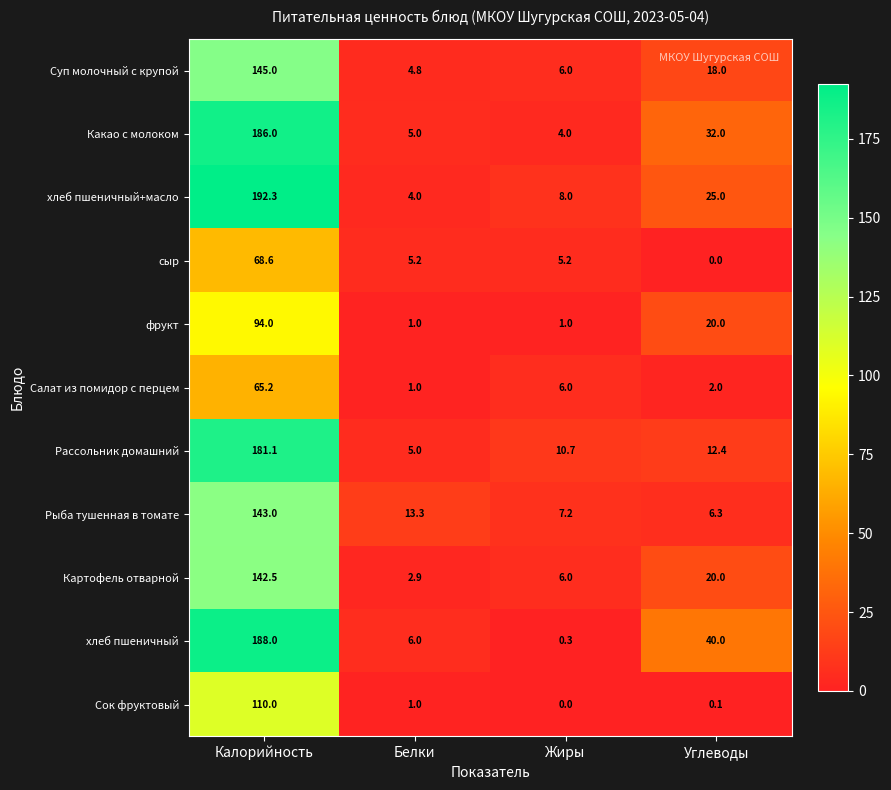

What is the average value of the хлеб пшеничный series?

58.6